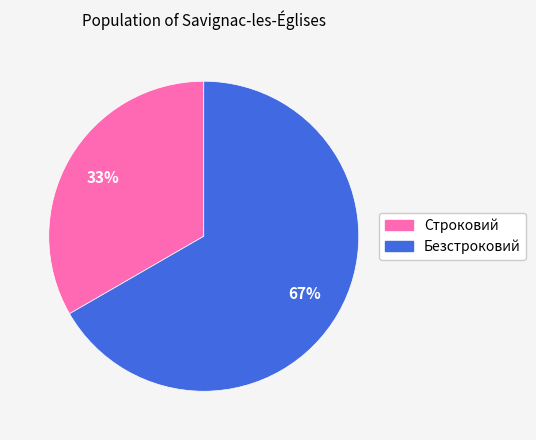

Which slice is the largest?

Безстроковий